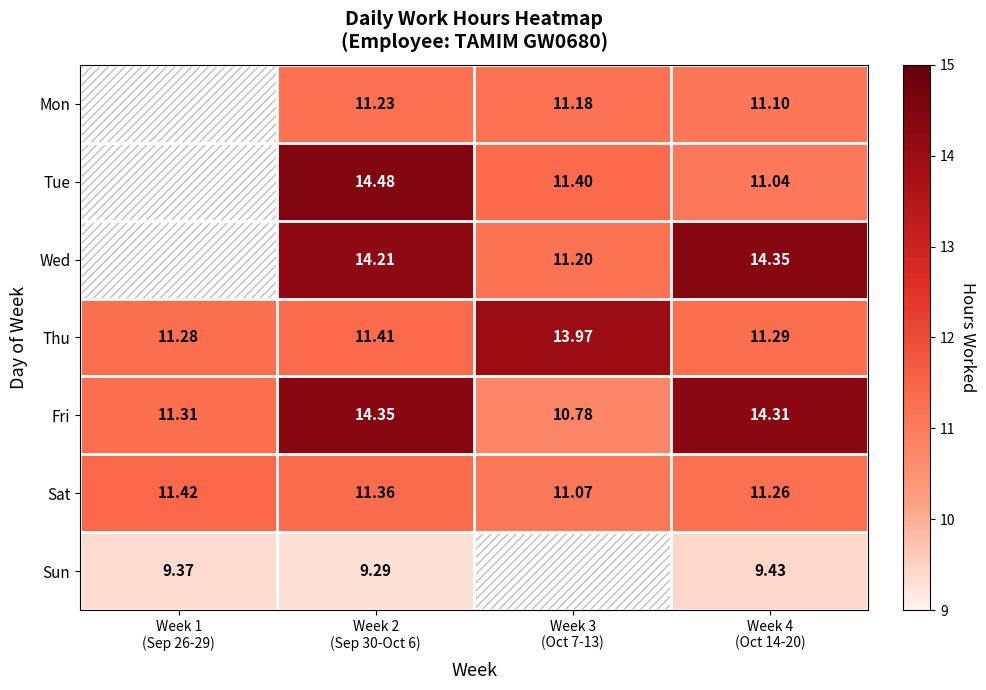

List the labels in order of Sat value, largest first.

Week 1 (Sep 26-29), Week 2 (Sep 30-Oct 6), Week 4 (Oct 14-20), Week 3 (Oct 7-13)